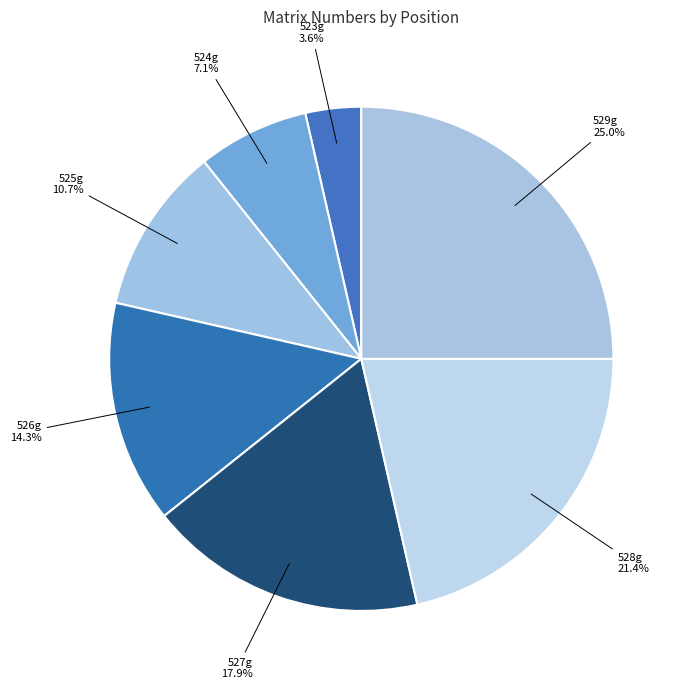

What is the ratio of the value at 526g to the value at 524g?

2.0